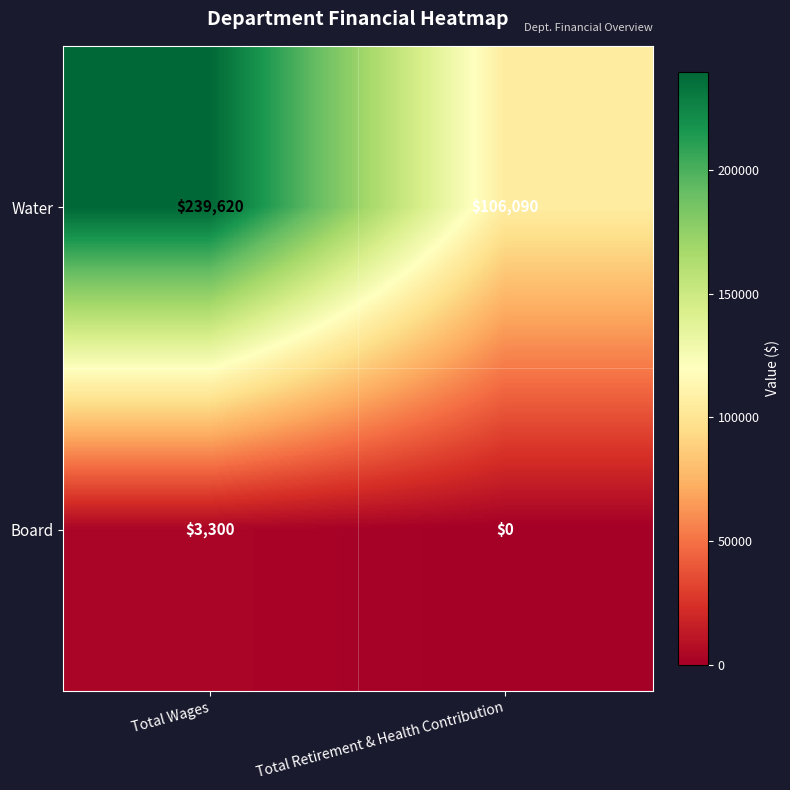

Between Total Wages and Total Retirement & Health Contribution, which series saw the biggest shift?

Water